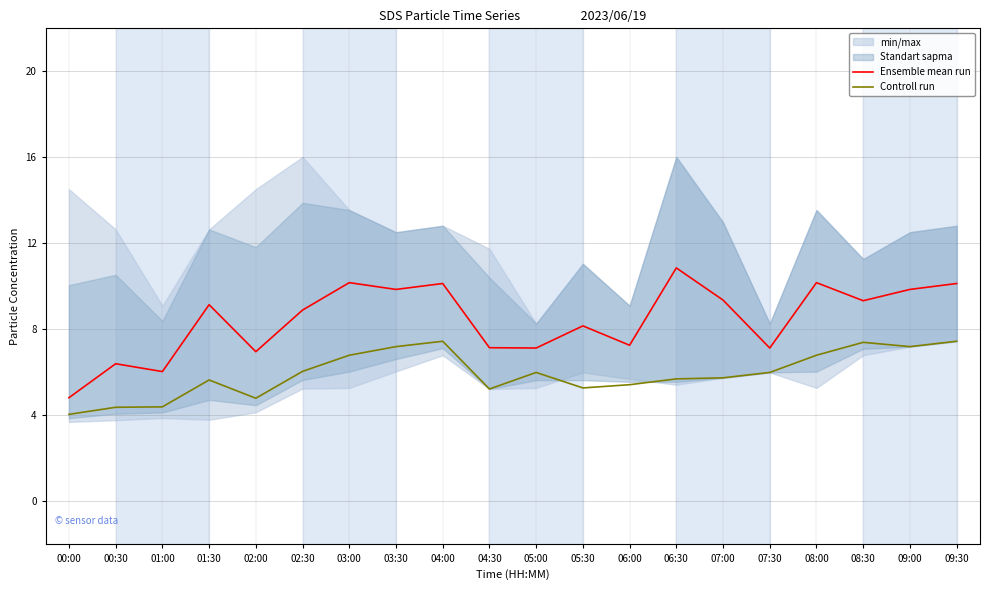

True or false: Controll run and Ensemble mean run intersect in this chart.

False